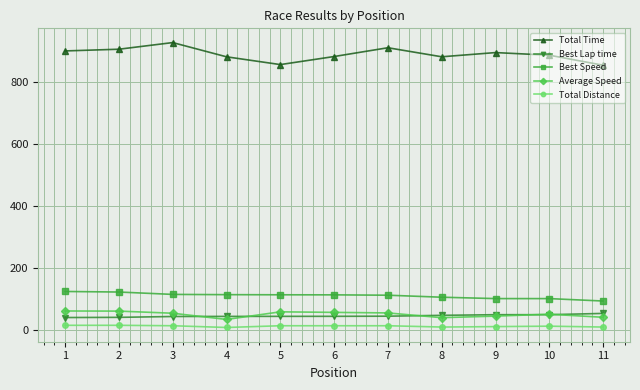

What is the sum of all Best Speed values?

1219.4